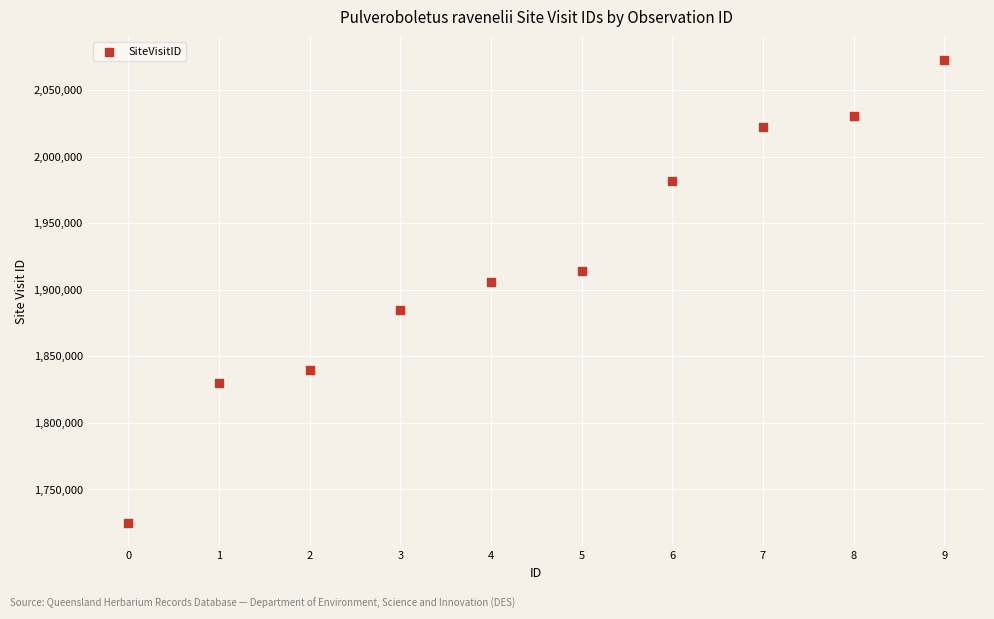

What Y value in the scatter plot is closest to 1898624?

1905640